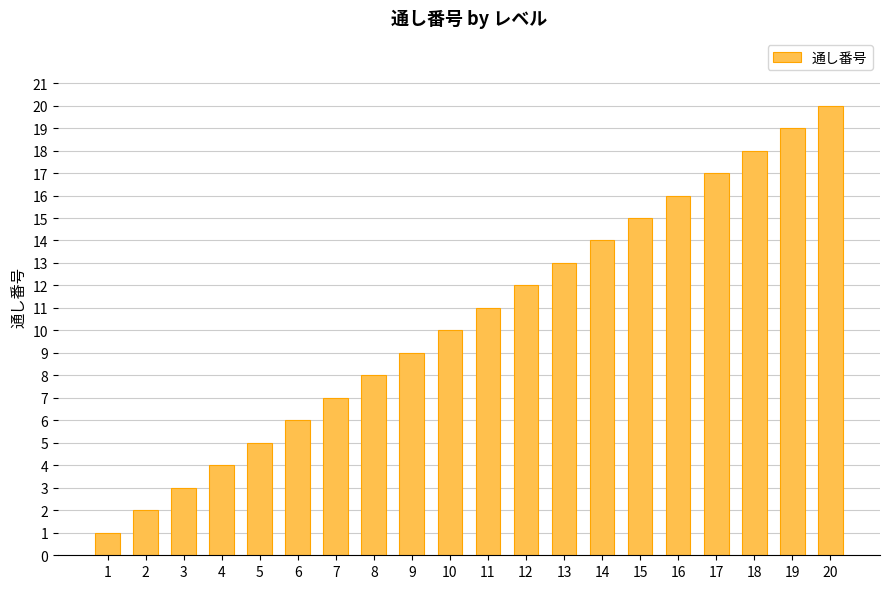

Rank the categories by value from lowest to highest.

1, 2, 3, 4, 5, 6, 7, 8, 9, 10, 11, 12, 13, 14, 15, 16, 17, 18, 19, 20